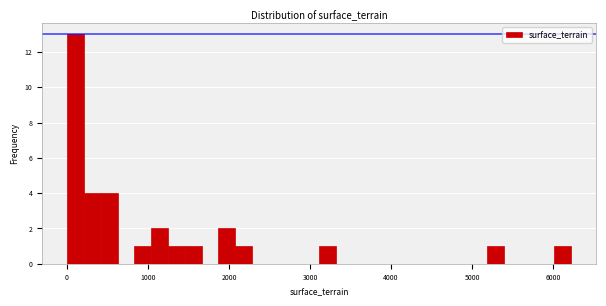

Around what value on the x-axis is the tallest bar? Give the approximate position of its centre, as read against the axis.

100